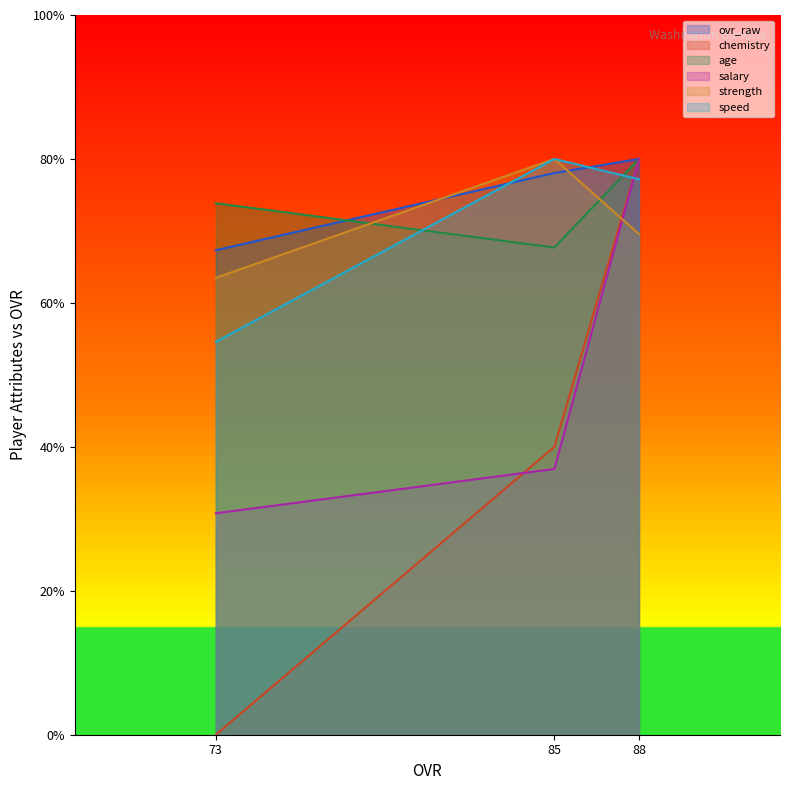

True or false: chemistry has a value of 80.0 at 88.

True